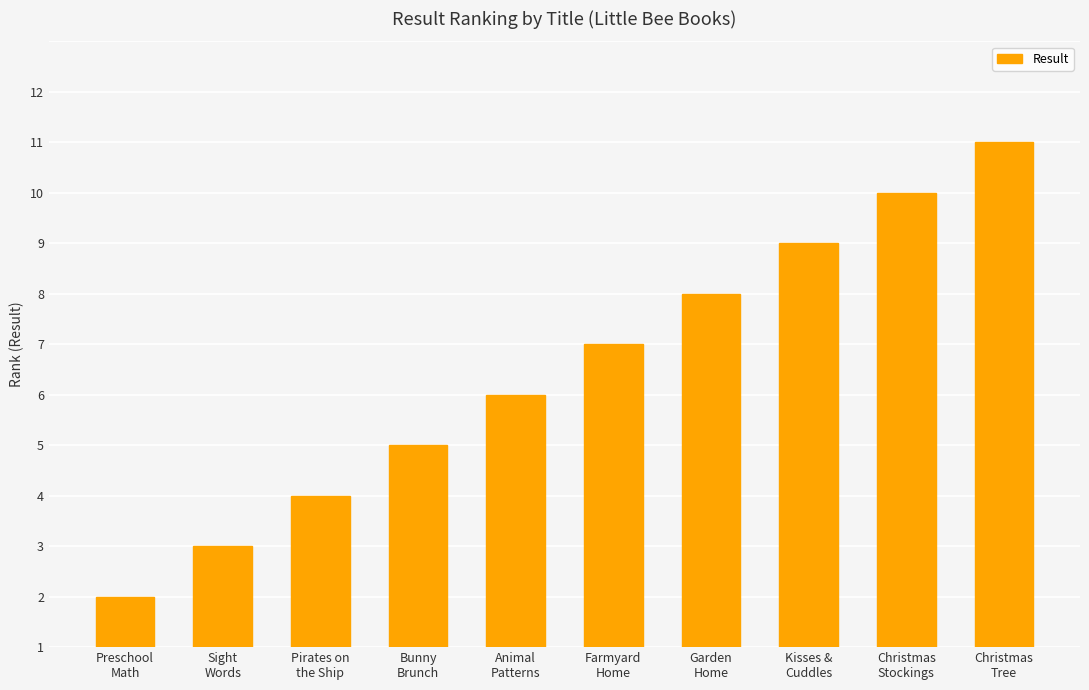

At which category does the chart reach its minimum across all series?

Preschool
Math